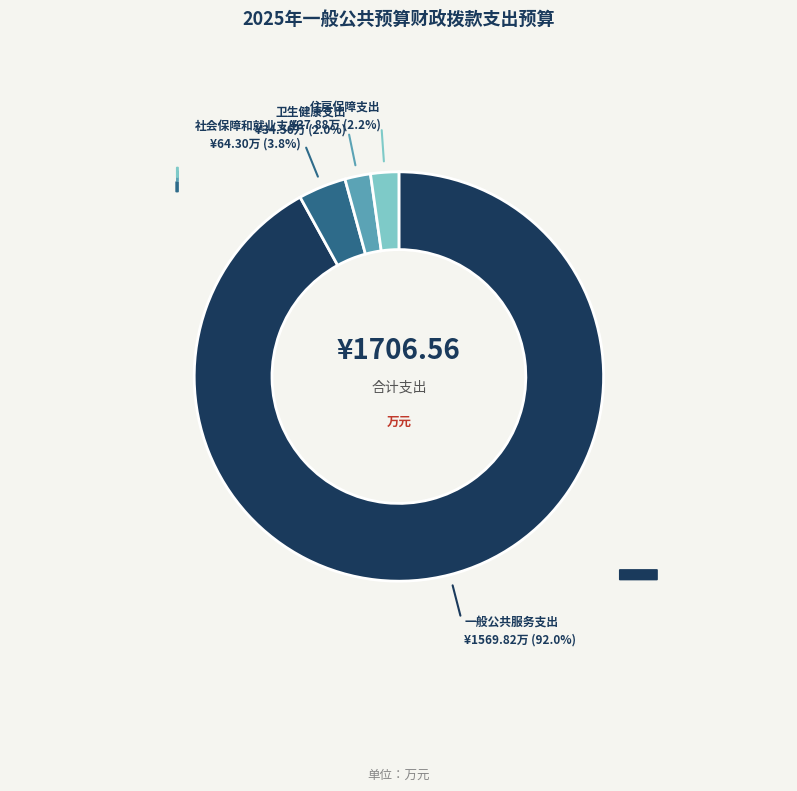

Is there any slice that represents more than half of the pie?

Yes